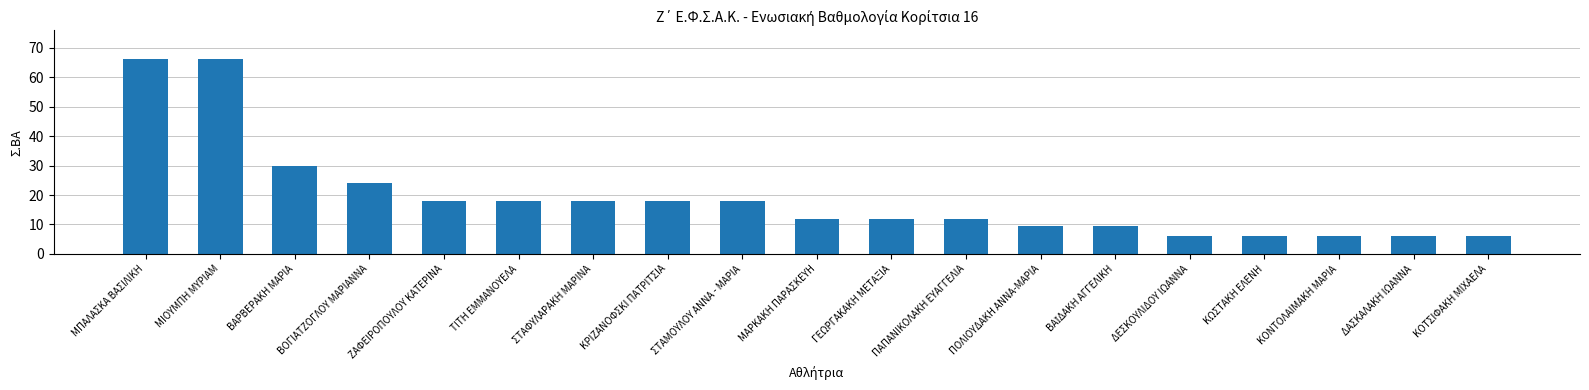

What is the smallest value displayed?

6.0